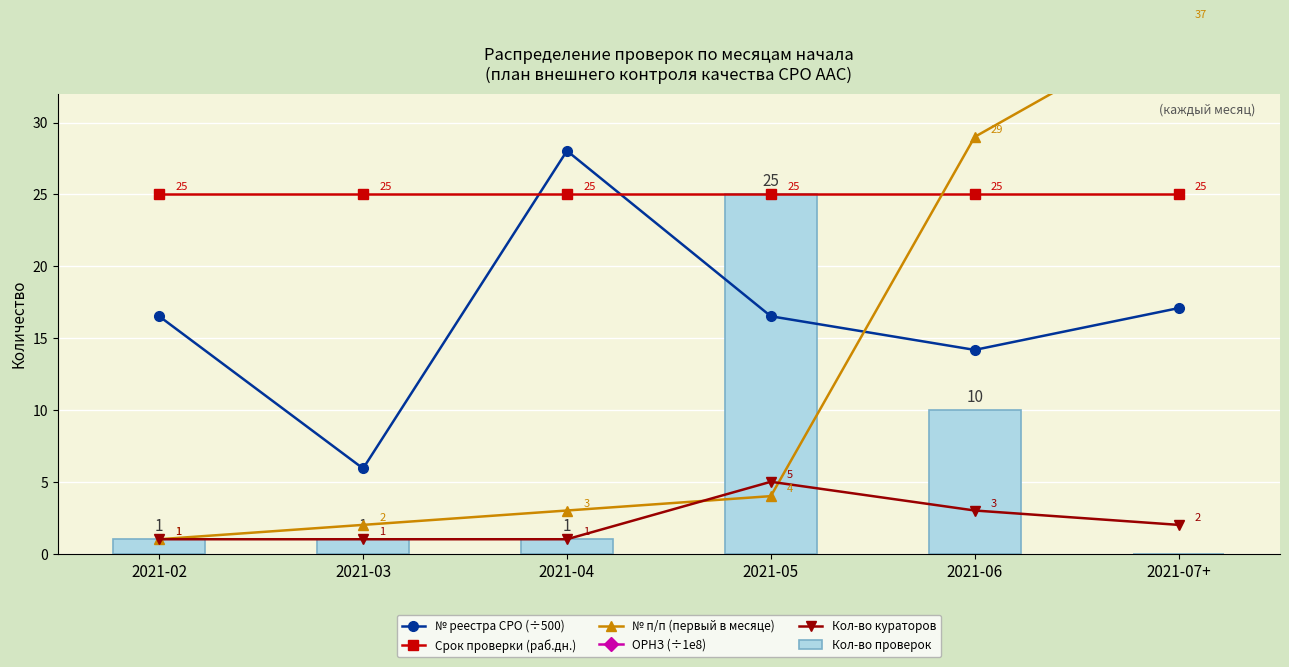

Between 2021-05 and 2021-06, which series saw the biggest shift?

№ п/п (первый в месяце)